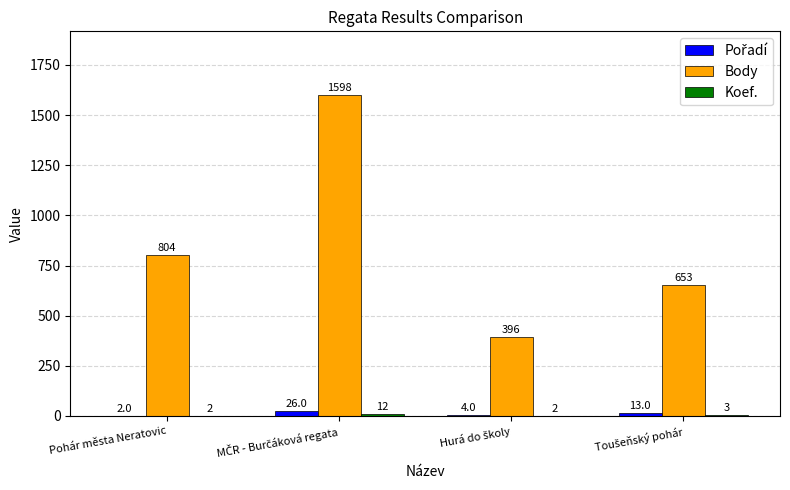

What is the maximum value for Body?

1598